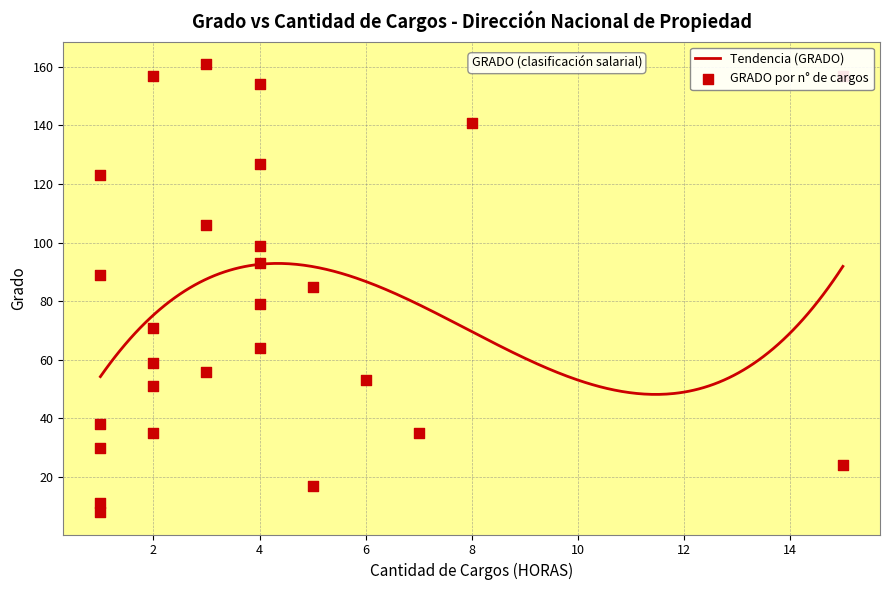

Which has a higher value, 4 or 2?

4